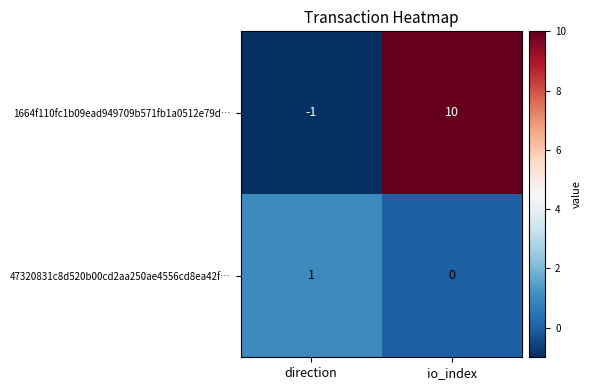

How many distinct data groups are displayed?

2